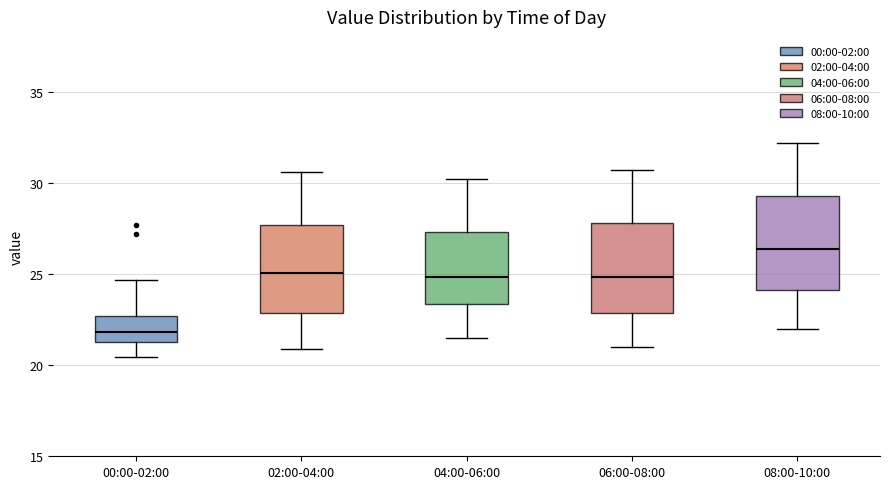

Where does the upper whisker of the box for 08:00-10:00 end on the y-axis? The values are not printed on the chart, so give them approximately, as read against the axis.

32.0